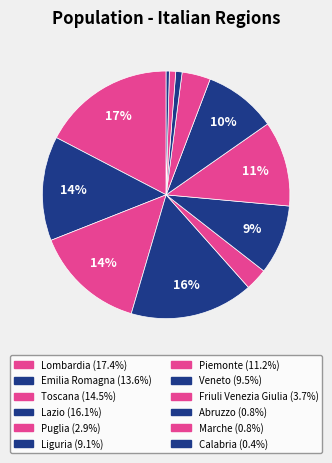

To the nearest percent, what is the difference between the largest and smallest slice percentages?

17%